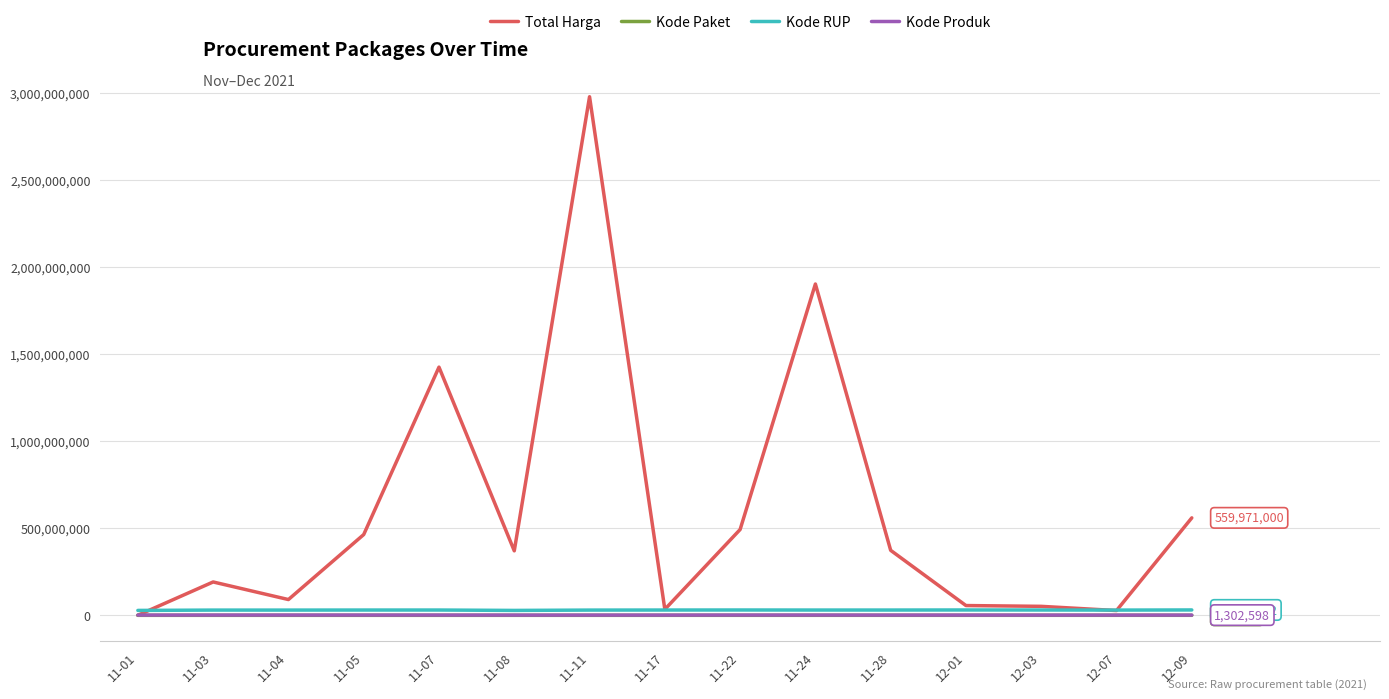

Is the value of Kode RUP at 11-17 greater than the value of Total Harga at 11-07?

No